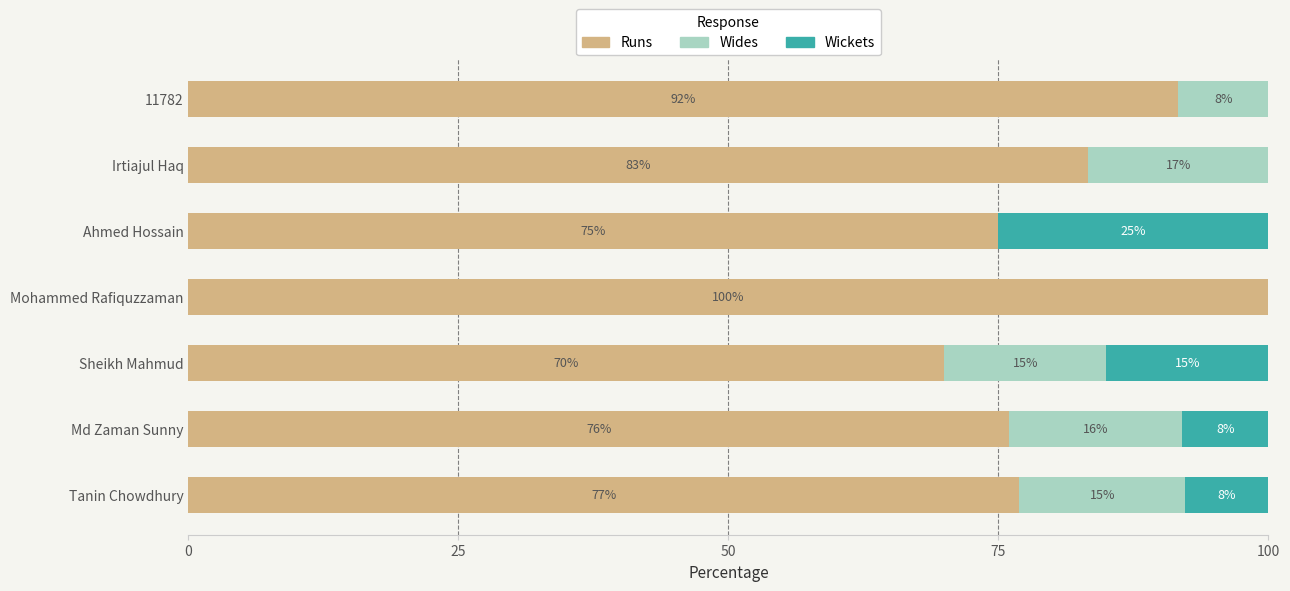

Count the number of data series in this chart.

3